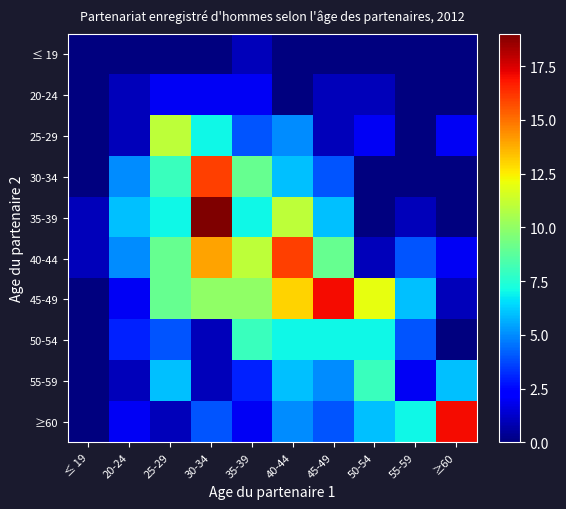

What is the difference between the highest and lowest values at 20-24?

6